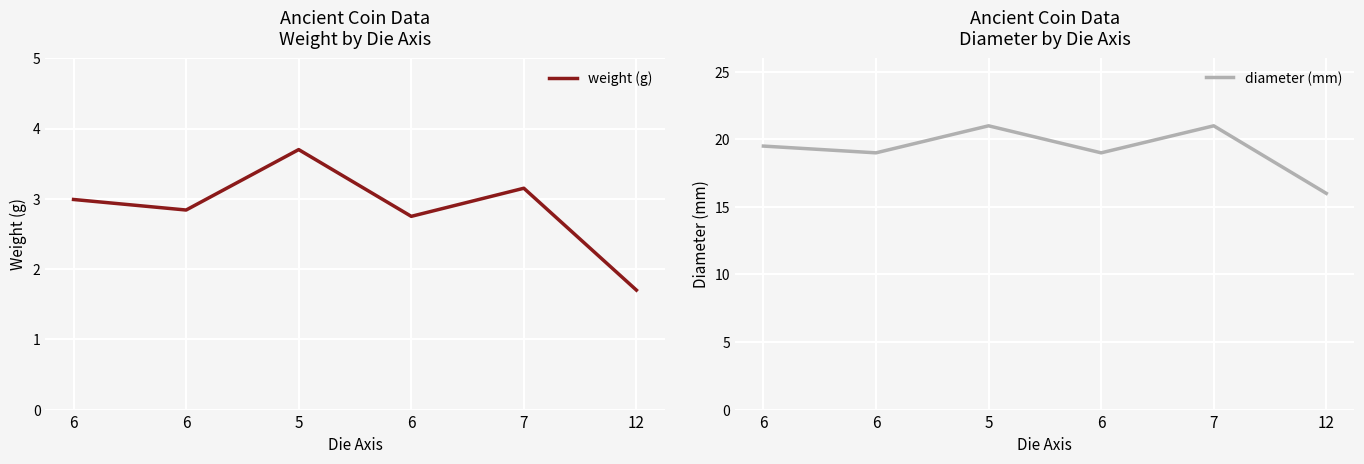

Reading right to left, transcribe all the data shown in this chart.

weight (g): 12=1.7	7=3.1	6=2.8	5=3.7	6=2.8	6=3.0
diameter (mm): 12=16.0	7=21.0	6=19.0	5=21.0	6=19.0	6=19.5